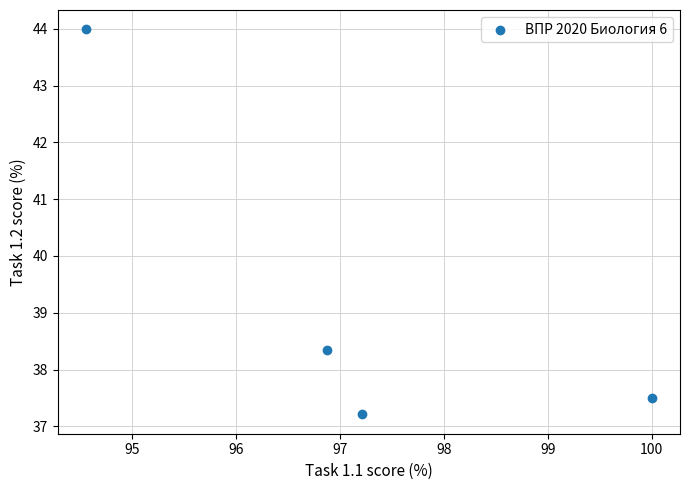

What Y value in the scatter plot is closest to 40?

38.4